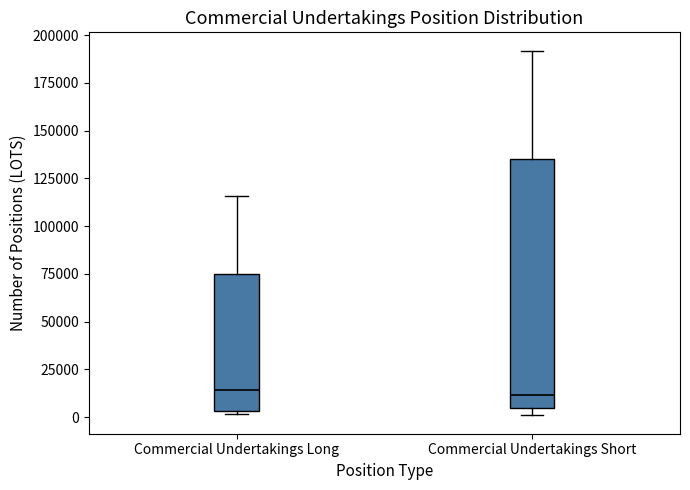

Where does the upper whisker of the box for Commercial Undertakings Long end on the y-axis? The values are not printed on the chart, so give them approximately, as read against the axis.

115000